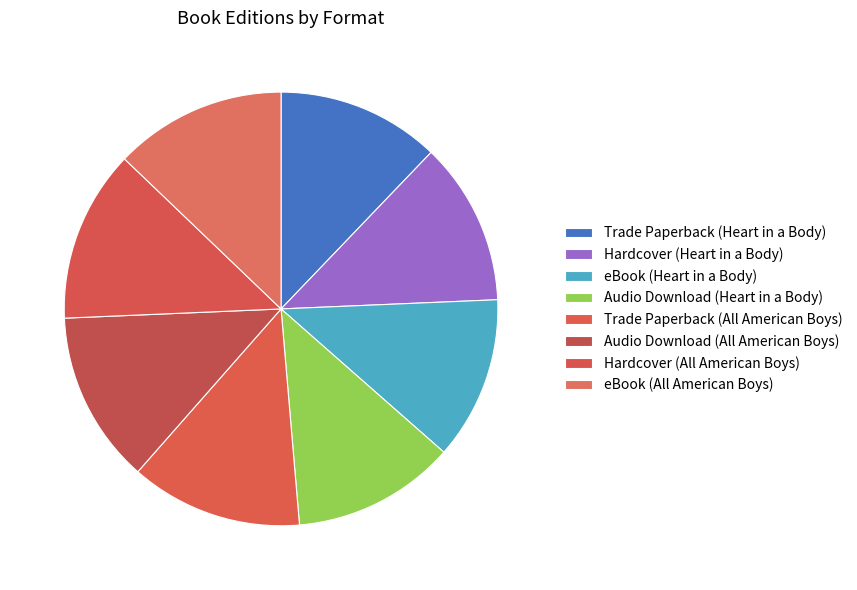

Is it true that Trade Paperback (All American Boys) is 13% of the pie?

True